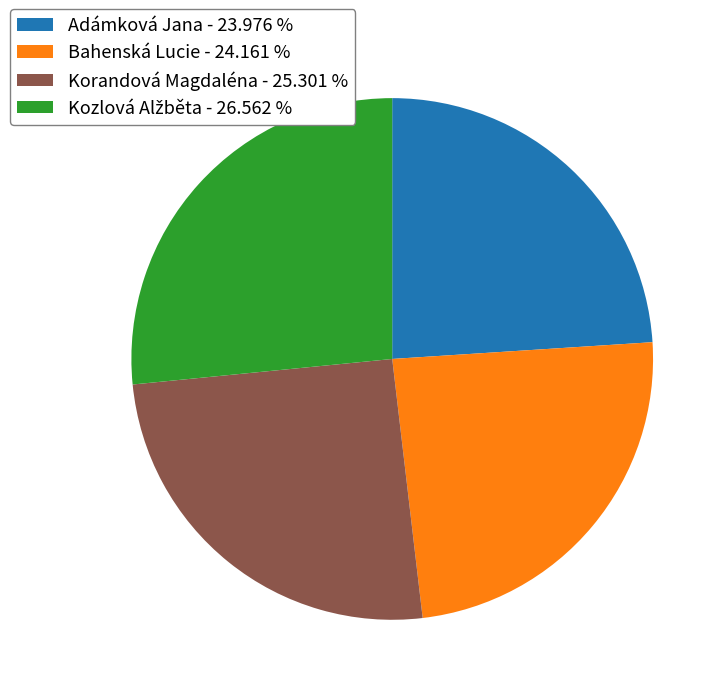

Approximately how many times larger is the value at Bahenská Lucie - 24.161 % compared to Adámková Jana - 23.976 %?

1.0